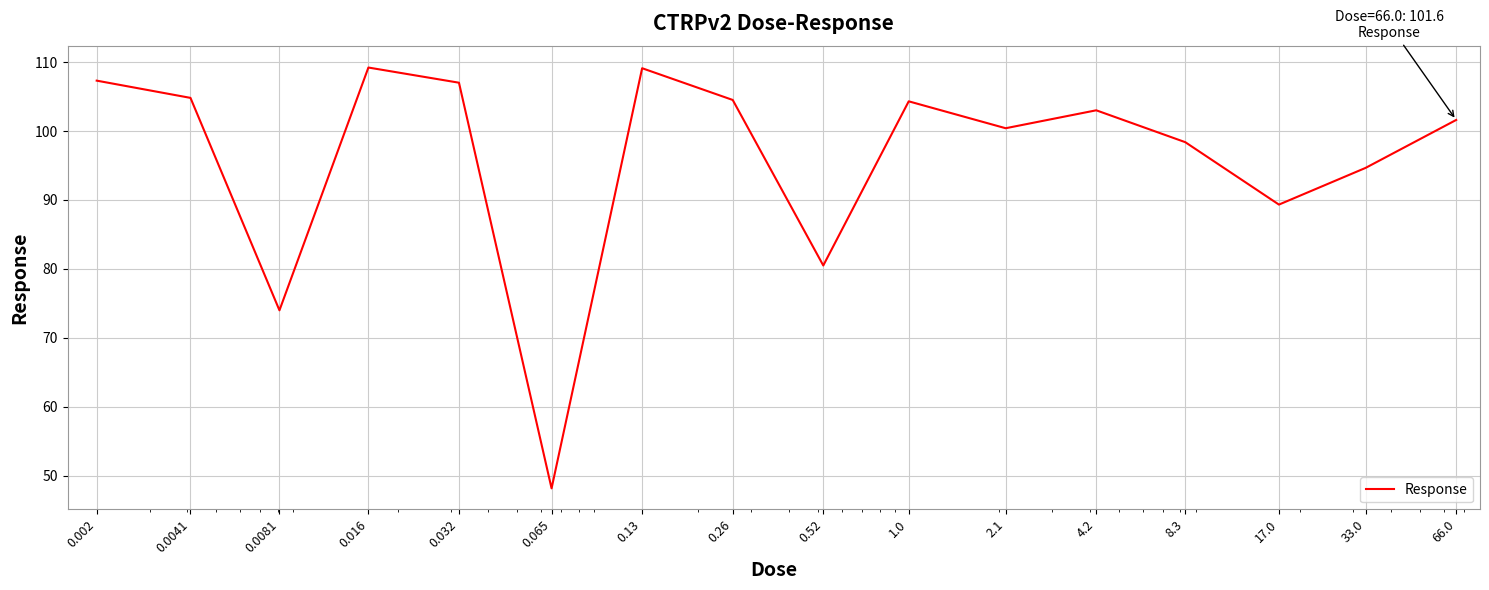

What is the minimum value shown in the chart?

48.2